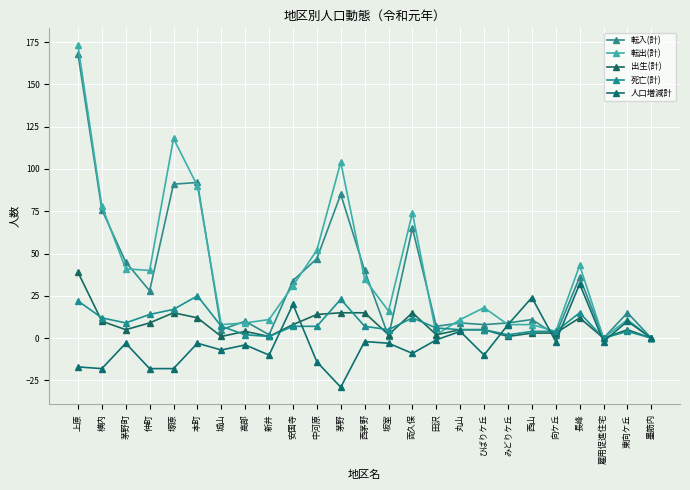

Between which two adjacent categories do 人口増減計 and 死亡(計) first intersect?

新井 and 安国寺